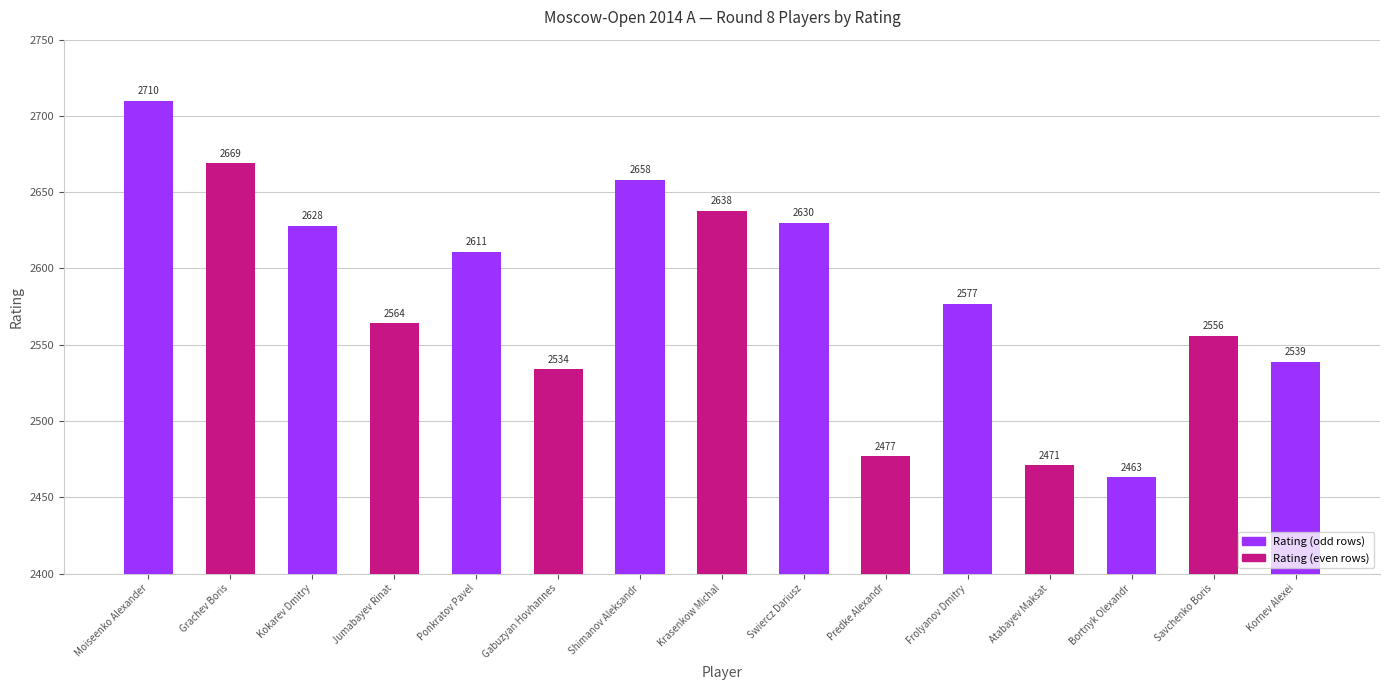

True or false: the data shows 2463 at Bortnyk Olexandr.

True